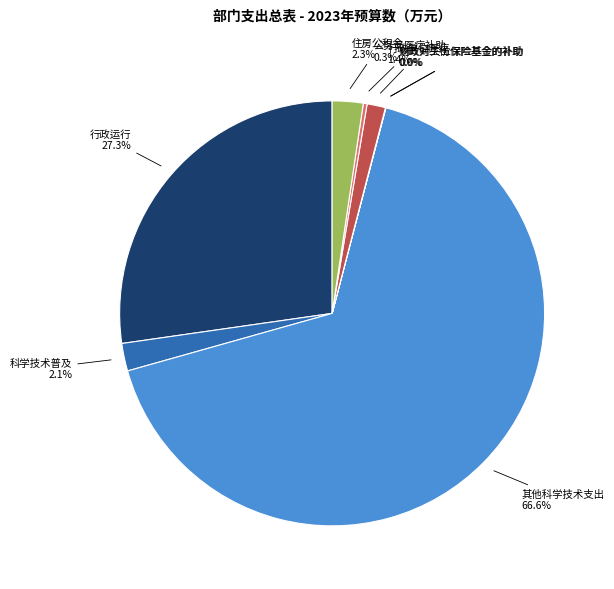

Which slice is the largest?

其他科学技术支出